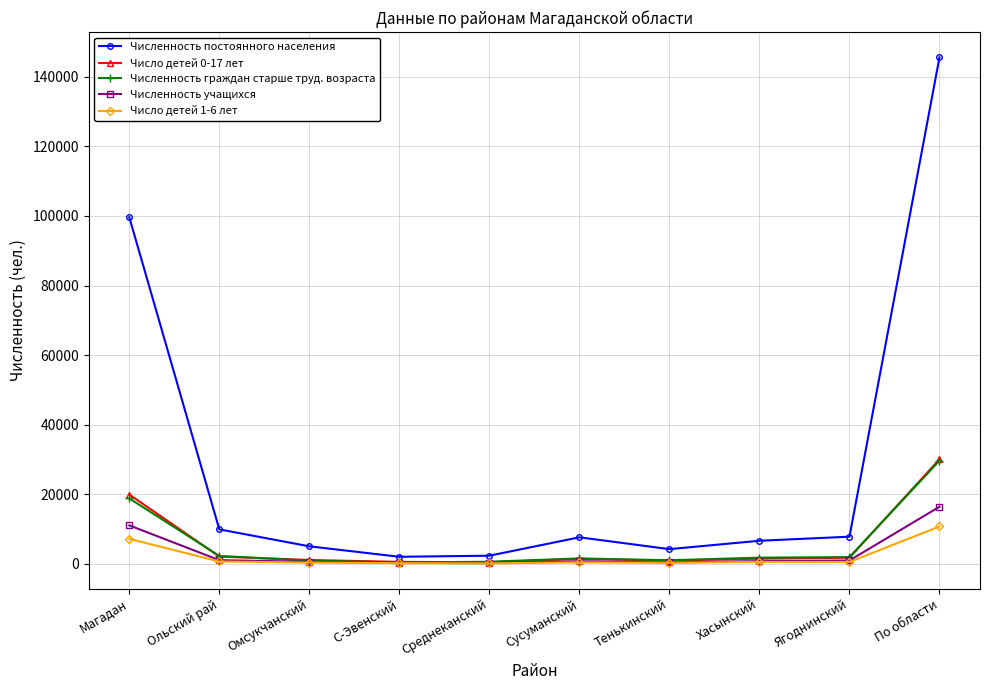

Which series has the largest range (max minus min)?

Численность постоянного населения